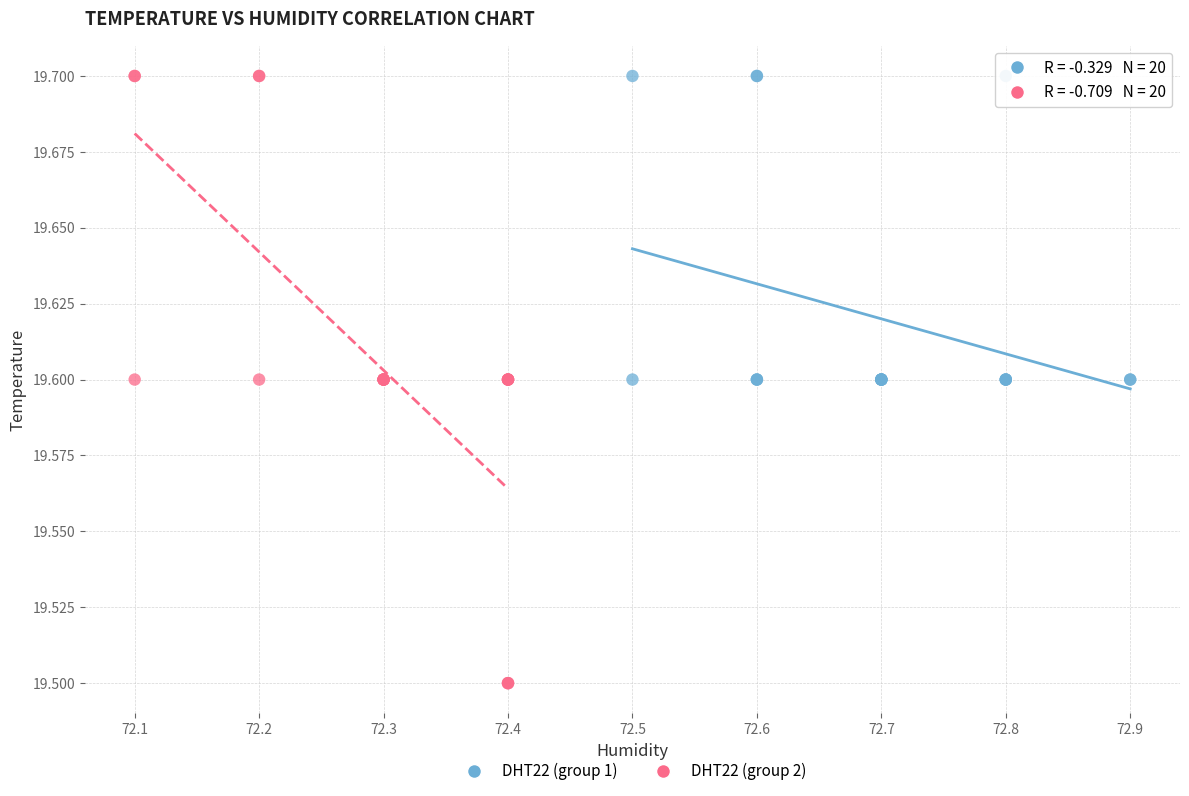

Which series reaches the minimum Y coordinate?

DHT22 (group 2)